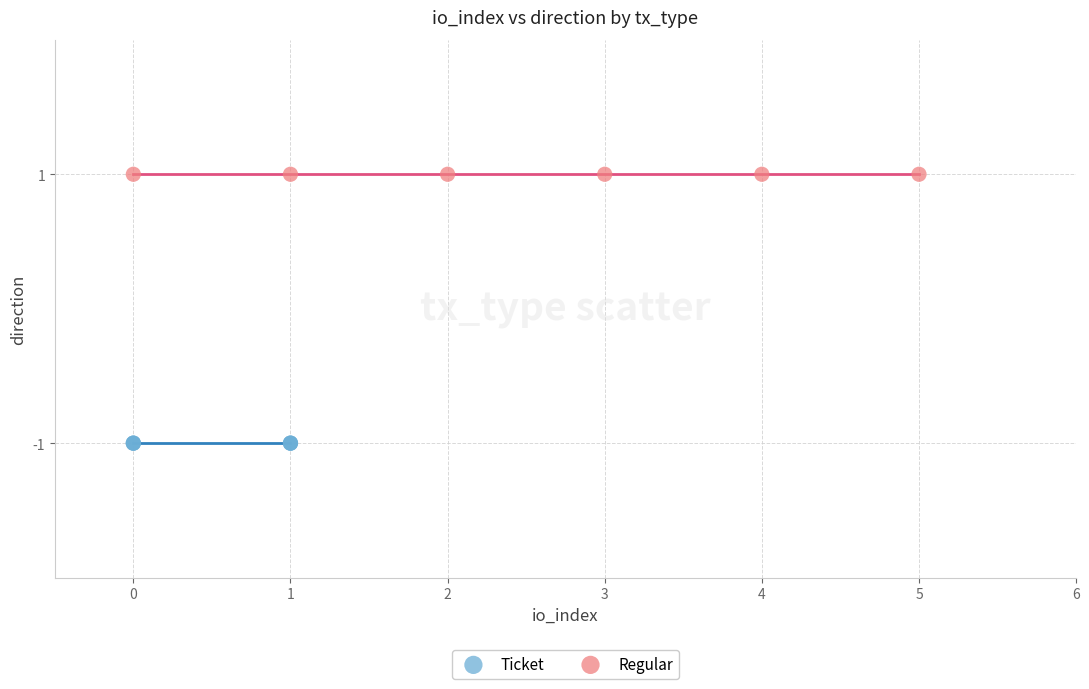

Which series contains the lowest Y value?

Ticket